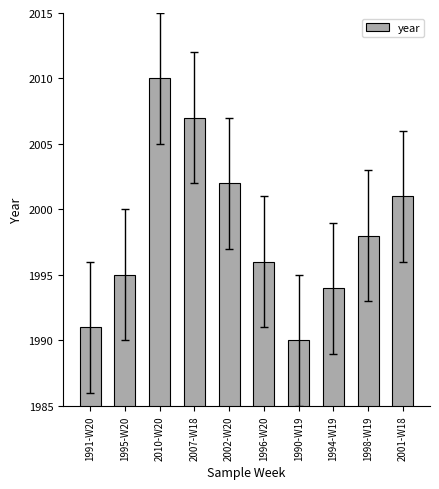

Reading left to right, list all the values displayed in this chart.

1991	1995	2010	2007	2002	1996	1990	1994	1998	2001